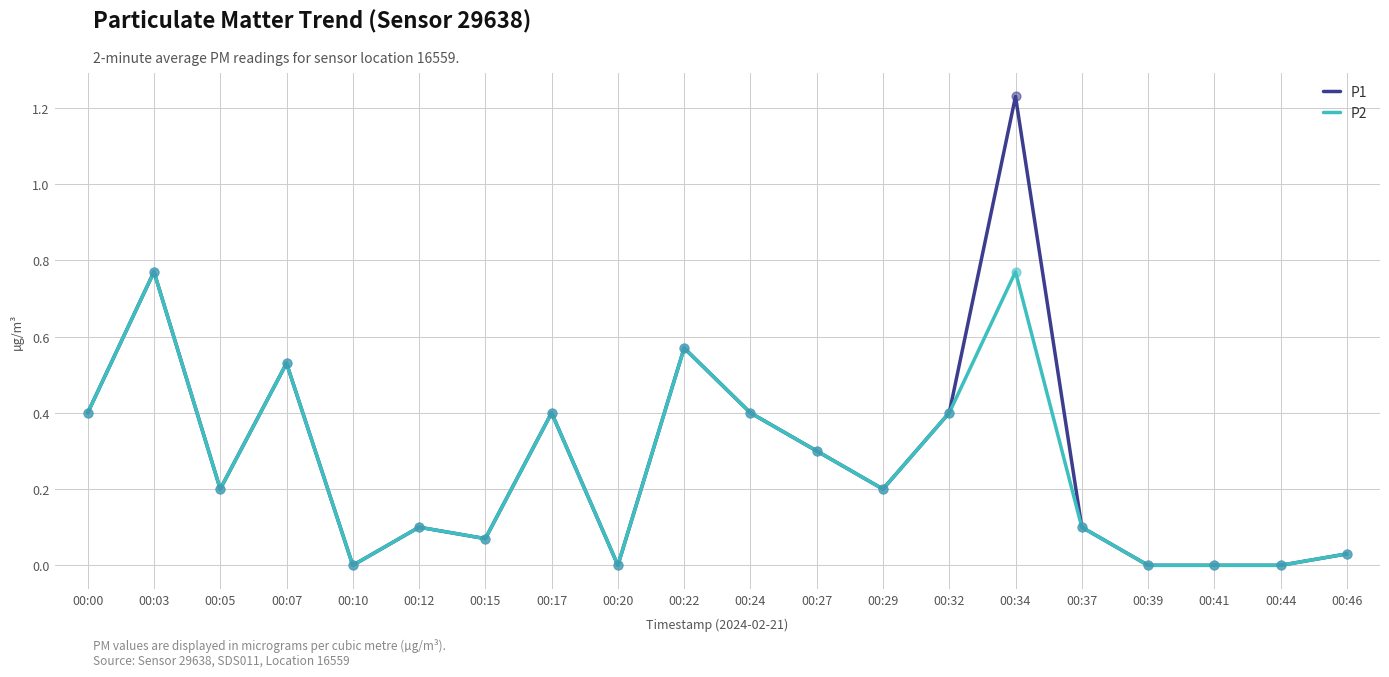

Which series has the widest spread of values?

P1